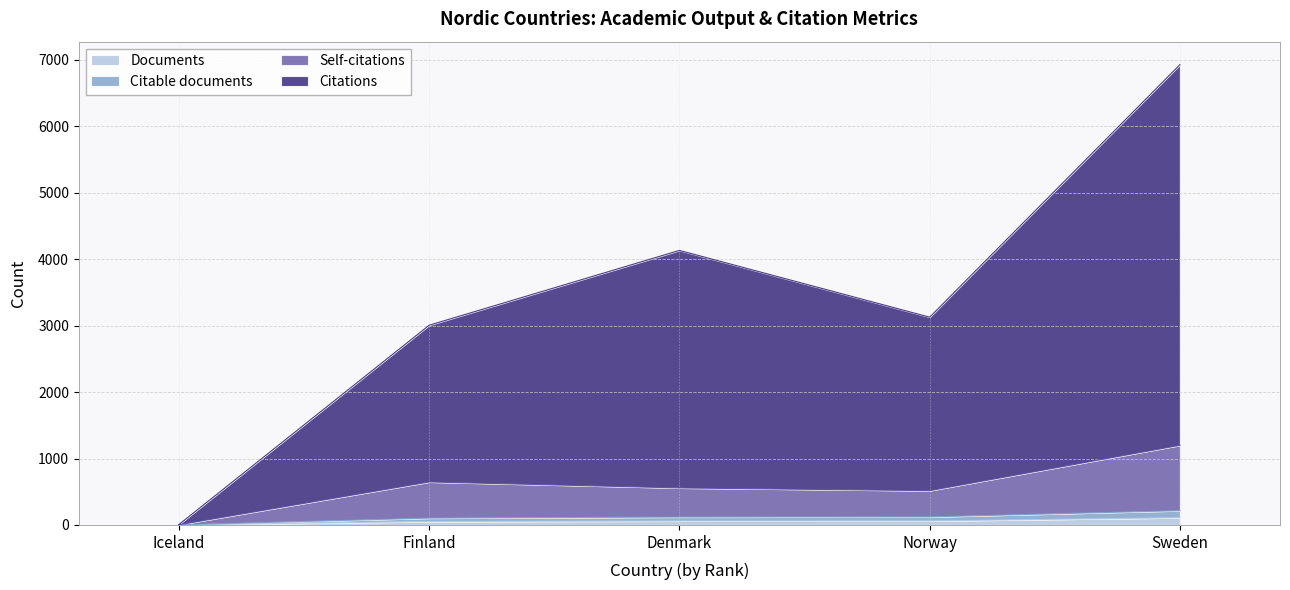

What is the difference between the second highest and minimum values in the Citations series?

4126